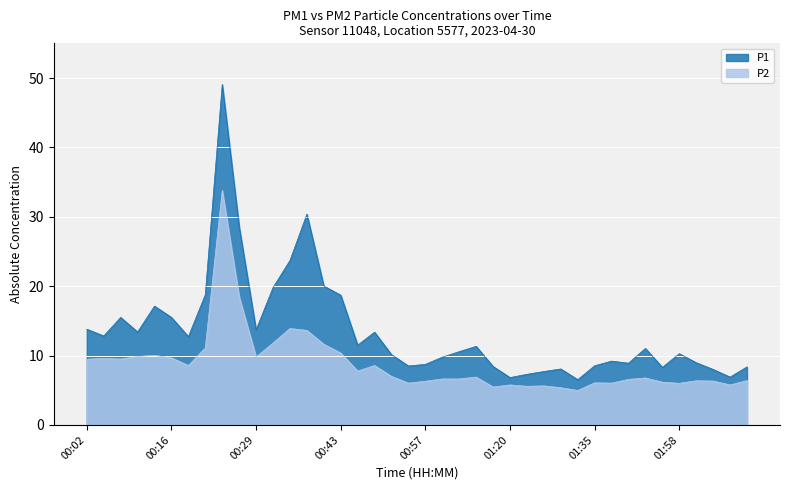

Read the P2 value at 01:40.

6.0